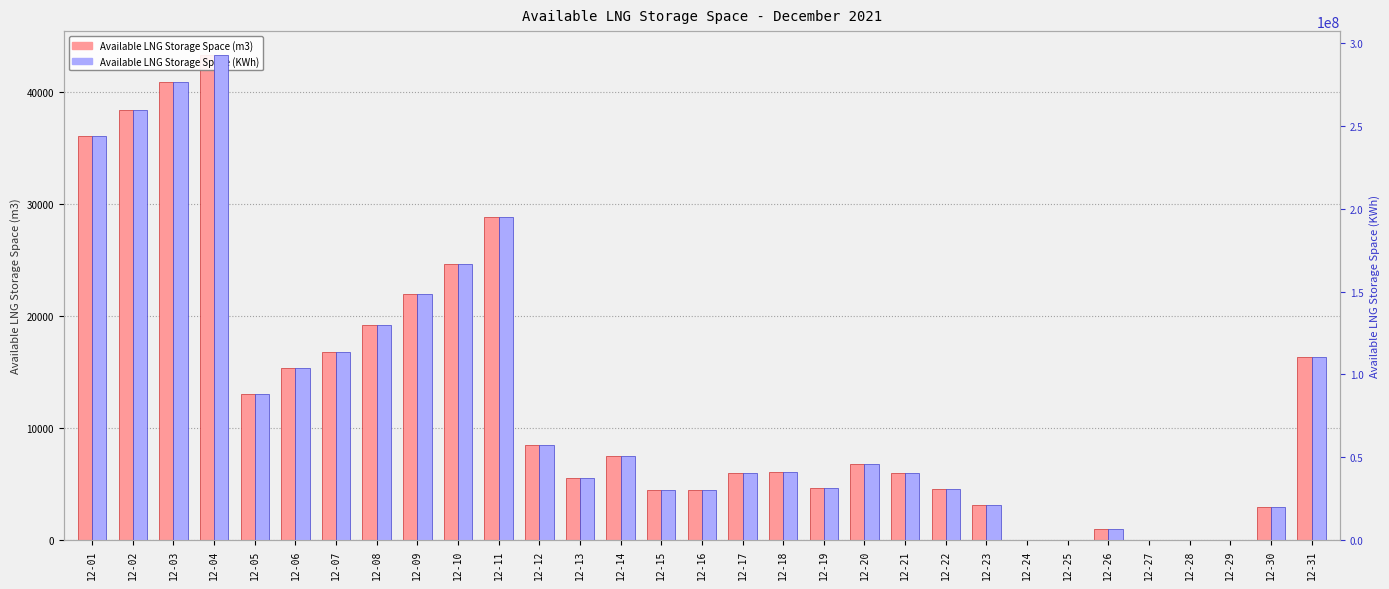

How many bars are there in total?

62